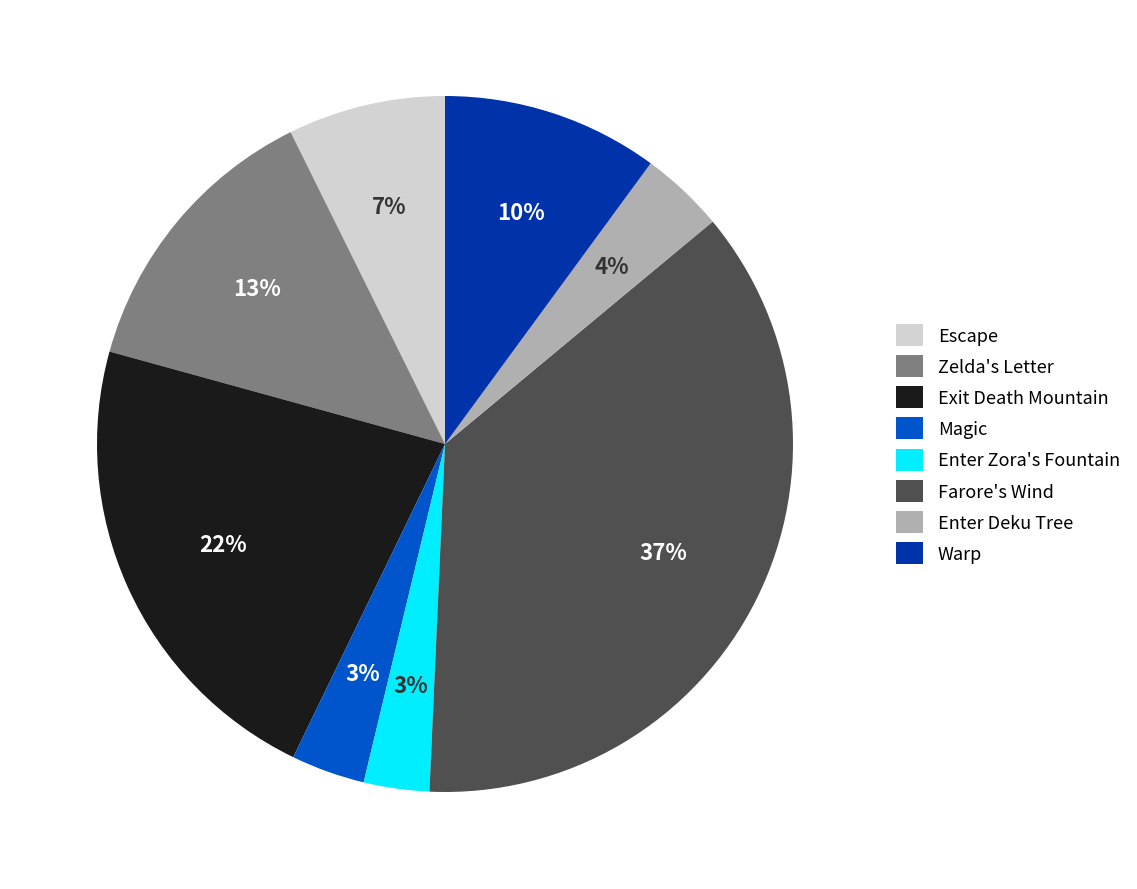

Between Farore's Wind and Escape, which is larger?

Farore's Wind